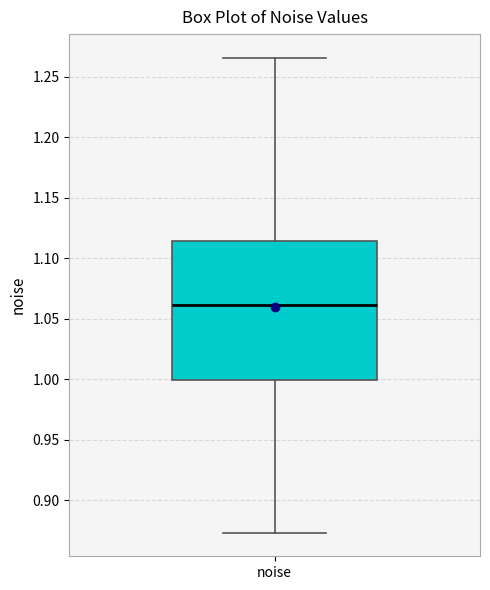

Where does the lower whisker of the box for noise end on the y-axis? The values are not printed on the chart, so give them approximately, as read against the axis.

0.875